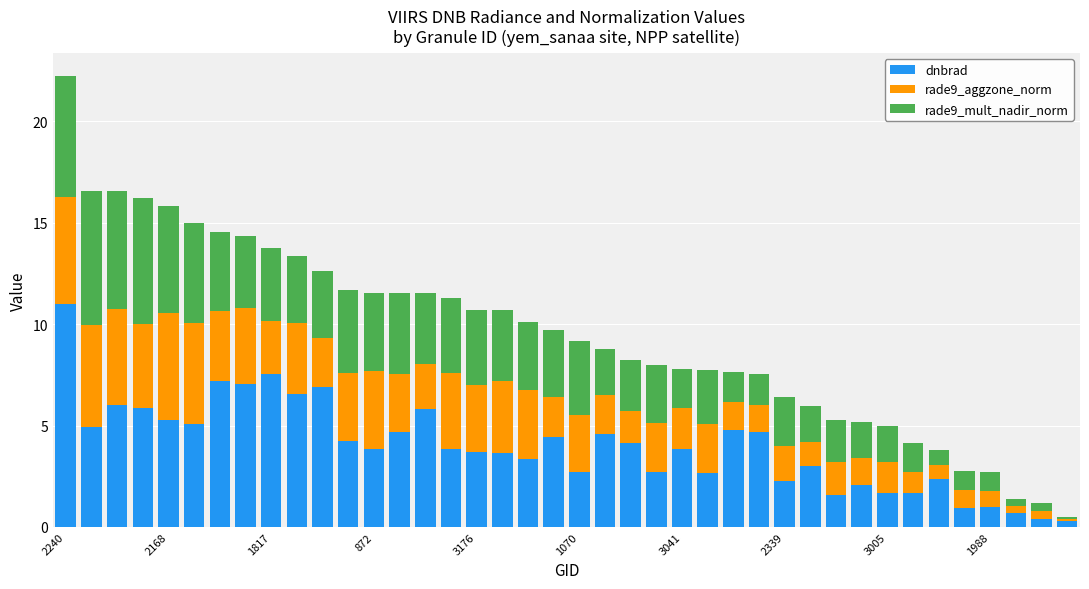

What is the difference between the second highest and minimum values in the dnbrad series?

7.2